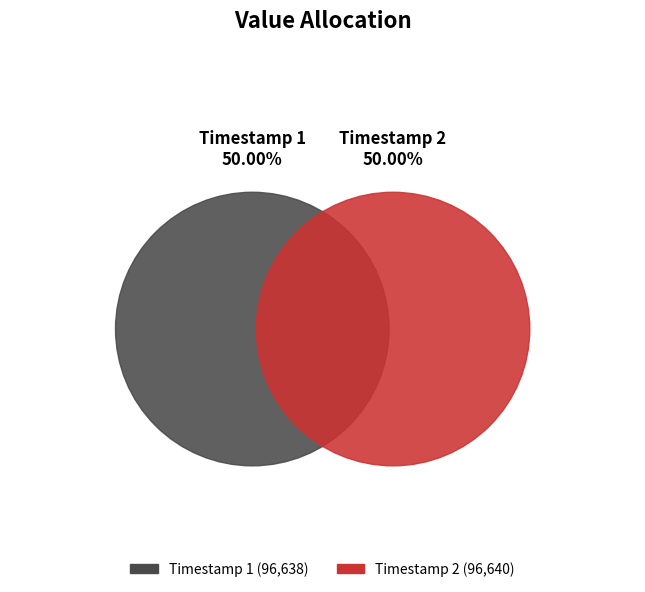

What portion of the pie excludes 2023-02-19T16:57:22.881Z?

50.0%